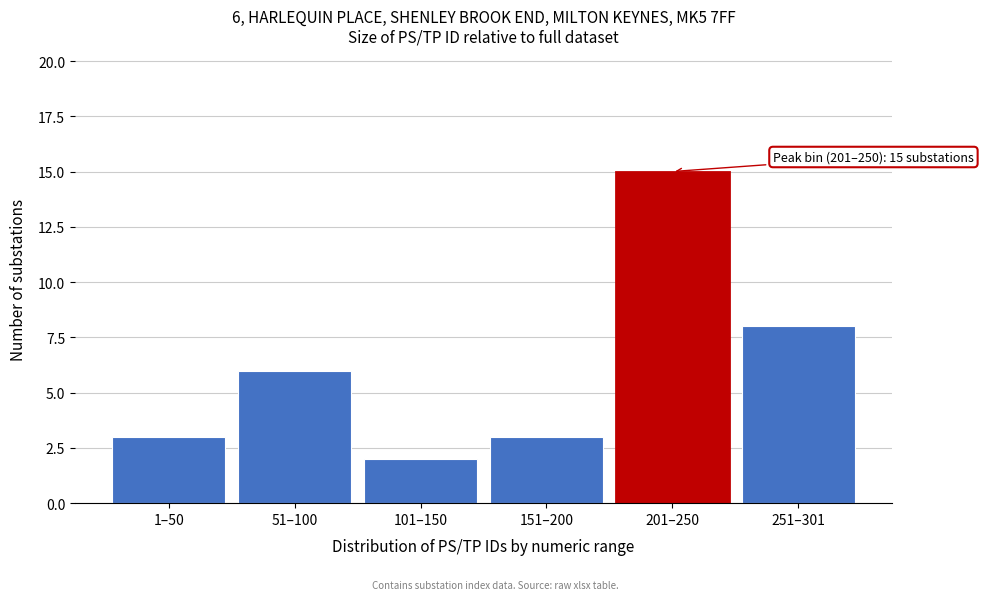

Reading right to left, list all the values displayed in this chart.

251–301=8	201–250=15	151–200=3	101–150=2	51–100=6	1–50=3